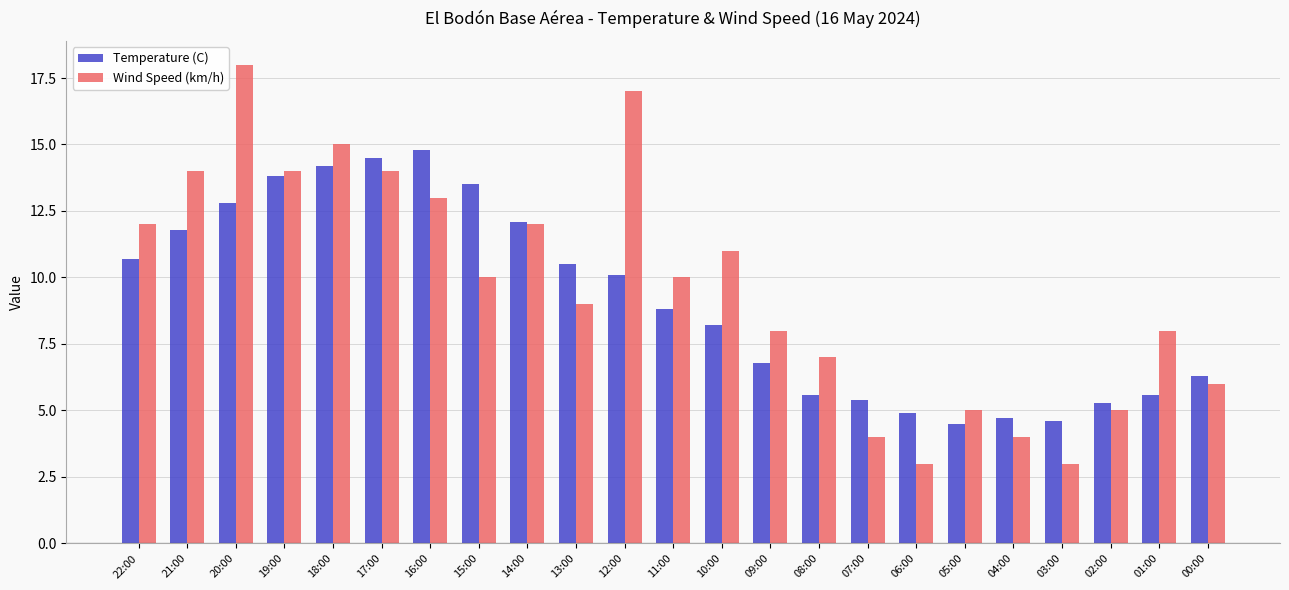

What is the sum of all Temperature (C) values?

209.5